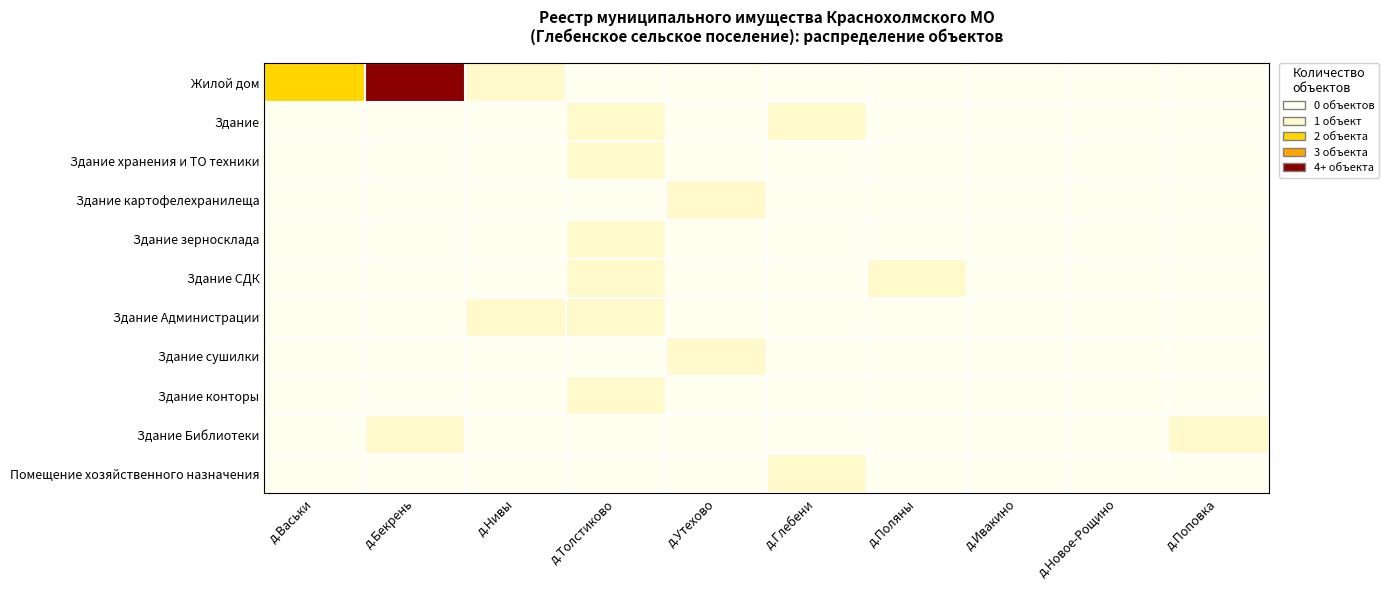

What is the greatest value displayed?

4